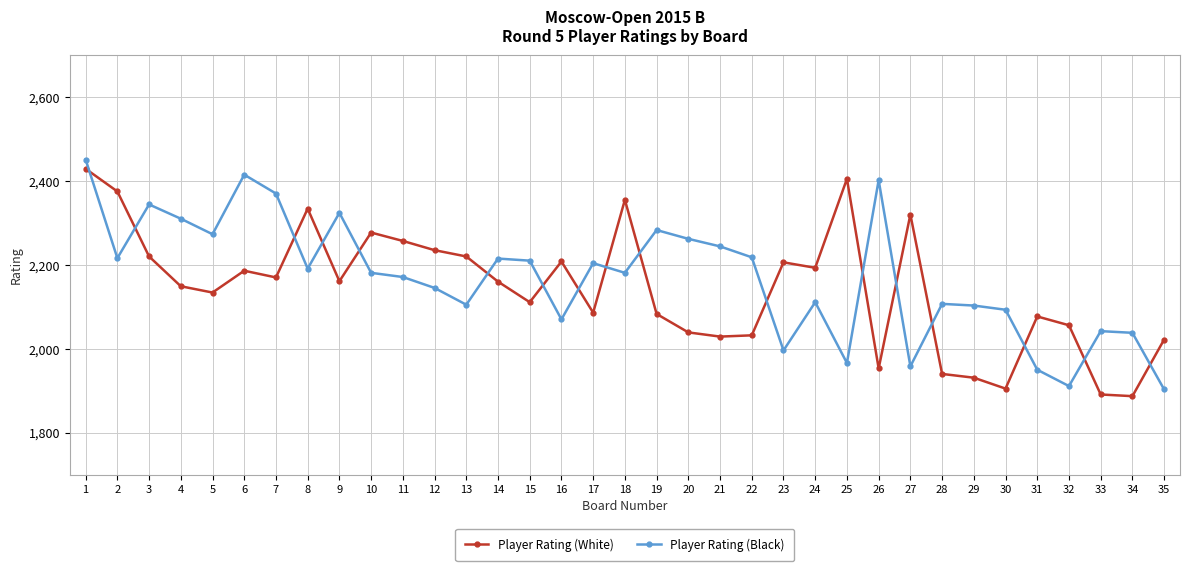

True or false: Player Rating (White) has more than 0 points higher than both neighbors.

True